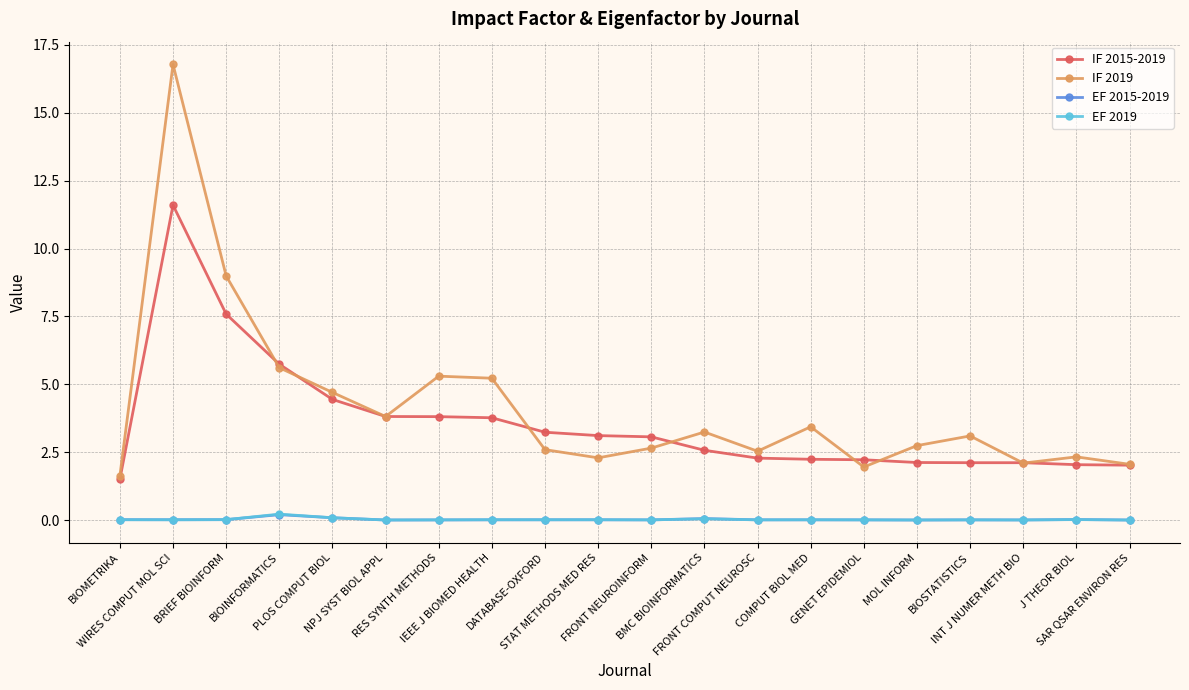

Is the value of IF 2019 at NPJ SYST BIOL APPL greater than the value of EF 2015-2019 at BMC BIOINFORMATICS?

Yes